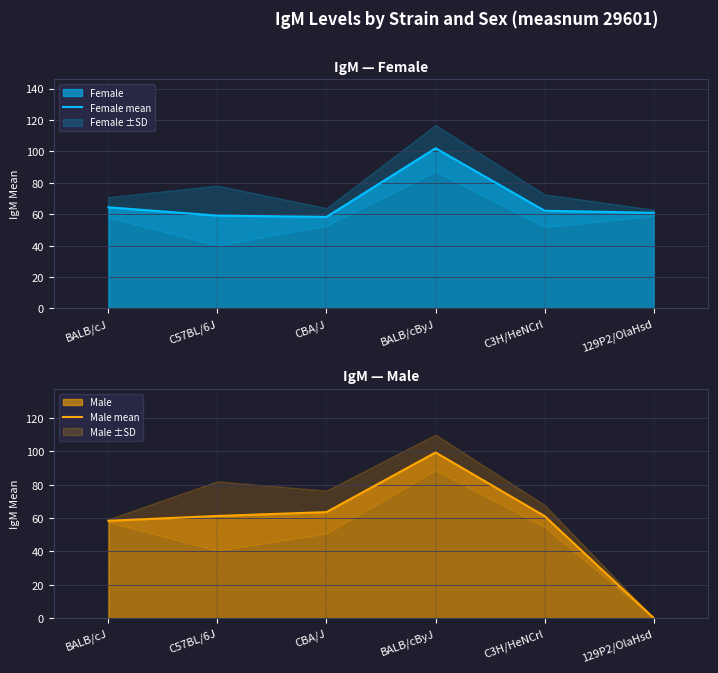

Is it true that Female mean equals 102.0 at BALB/cByJ?

True